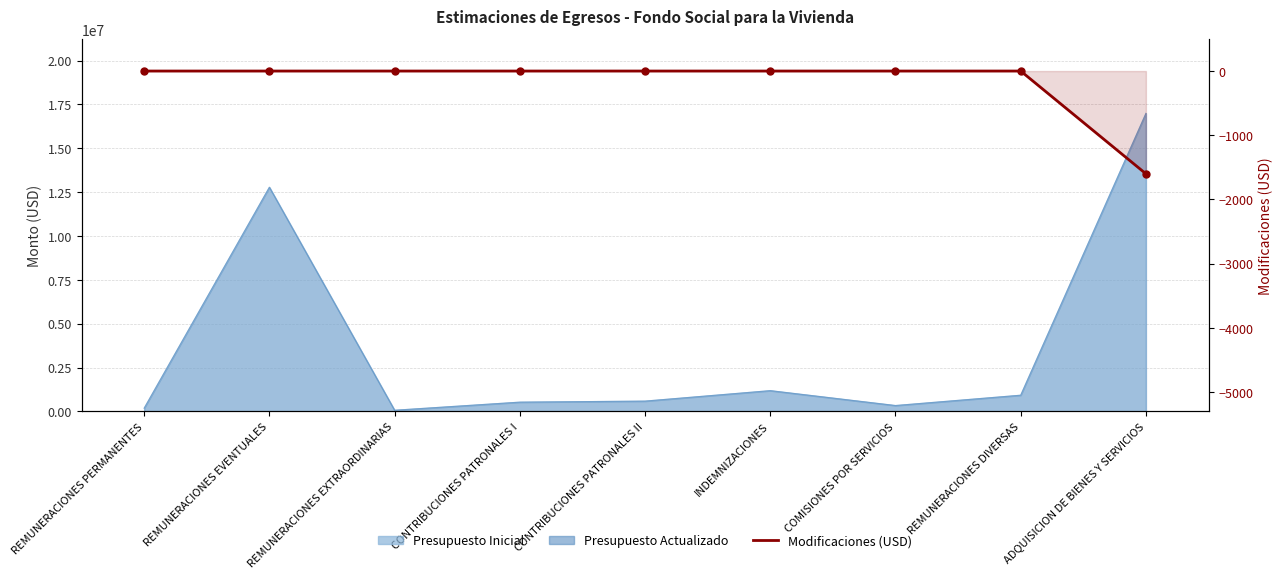

True or false: the data has more than 1 interior local peaks.

False